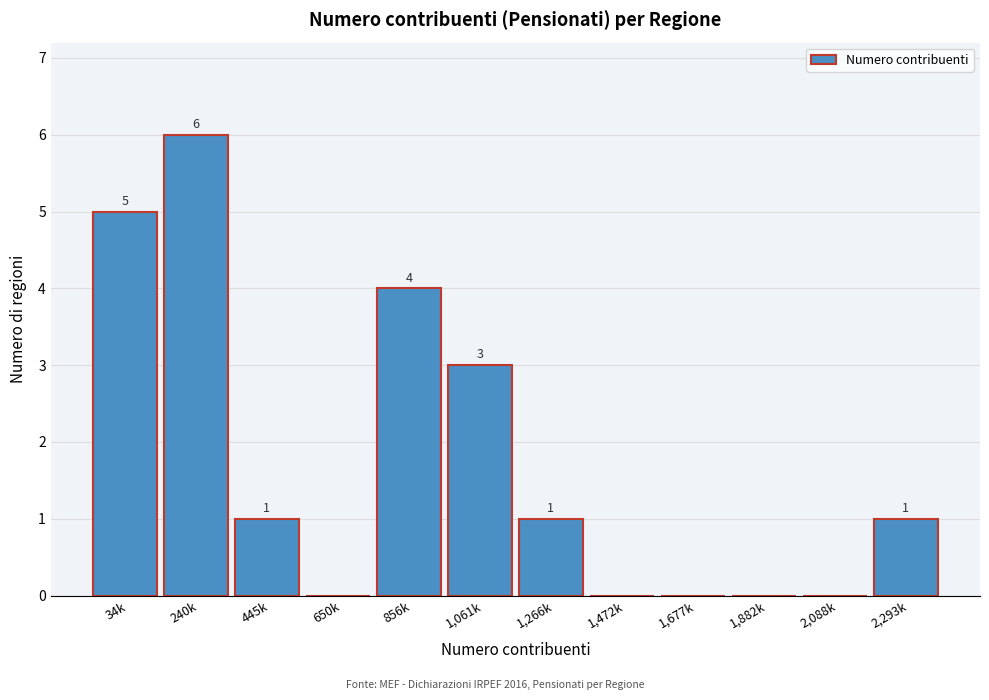

Reading right to left, list all the values displayed in this chart.

2,293k=1	2,088k=0	1,882k=0	1,677k=0	1,472k=0	1,266k=1	1,061k=3	856k=4	650k=0	445k=1	240k=6	34k=5